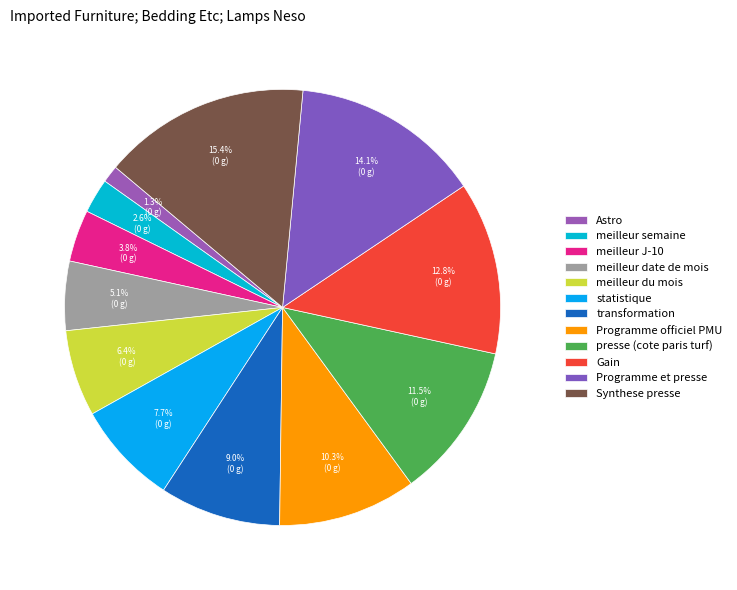

What is the change in value from meilleur semaine to presse (cote paris turf)?

+7